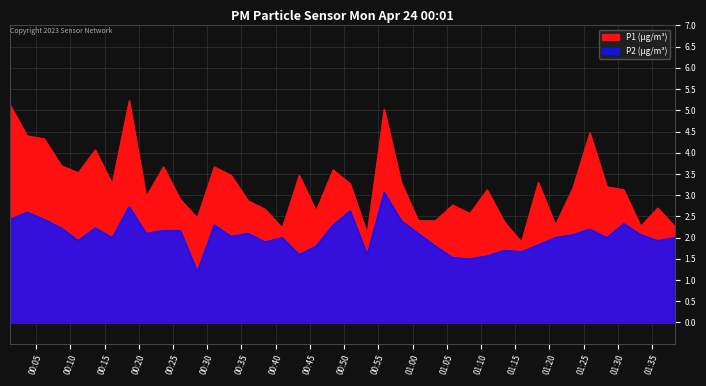

Does the chart display data point markers on the line(s)?

No